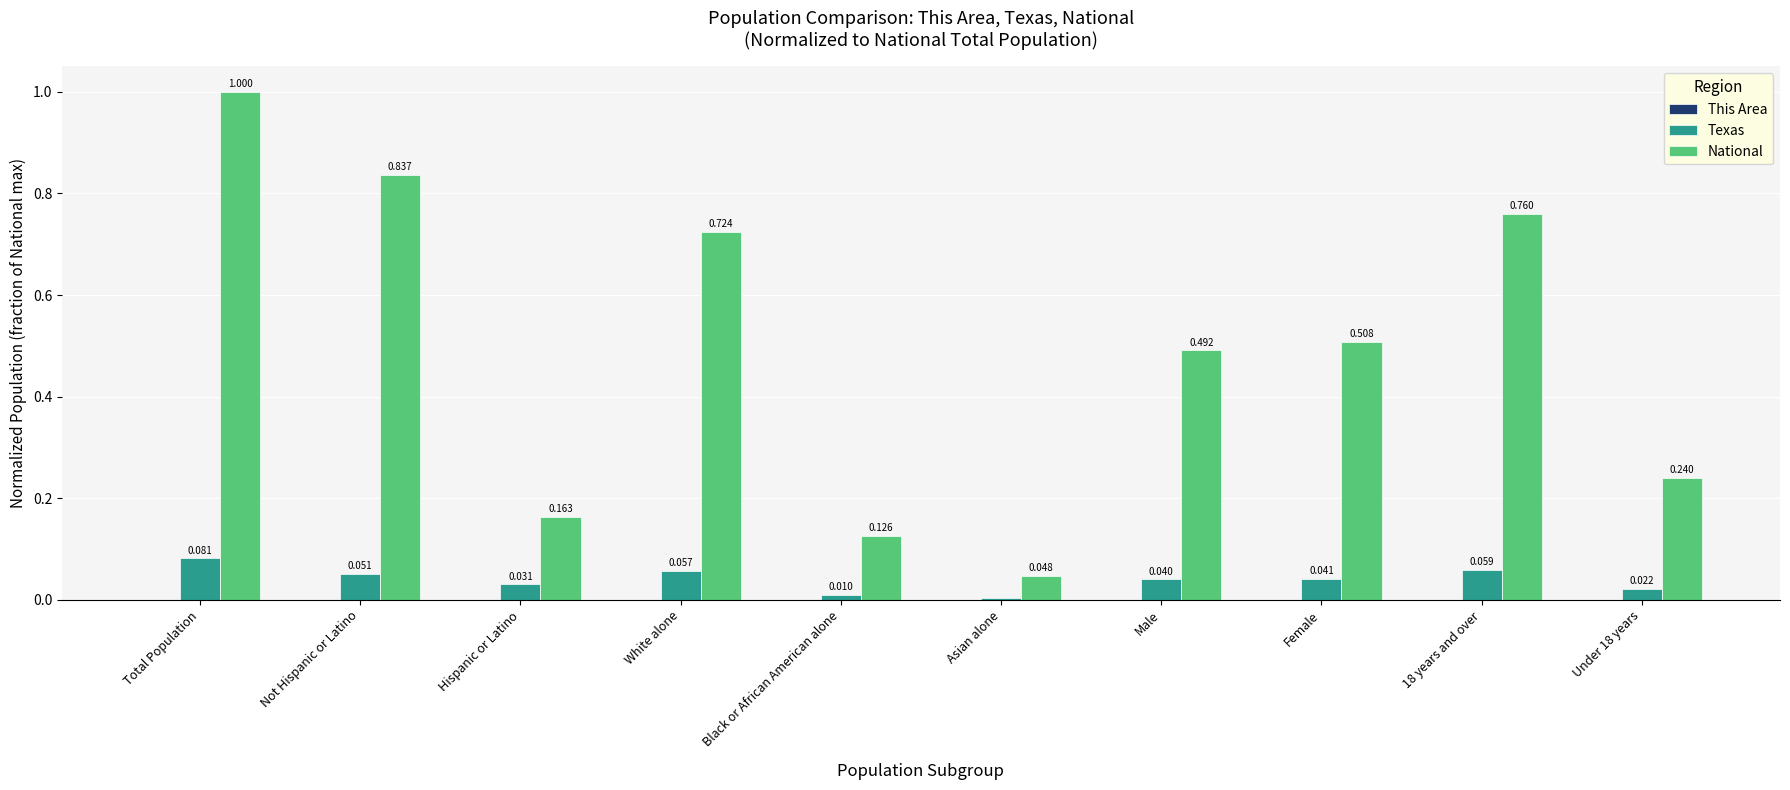

At which category does the chart reach its peak across all series?

Total Population